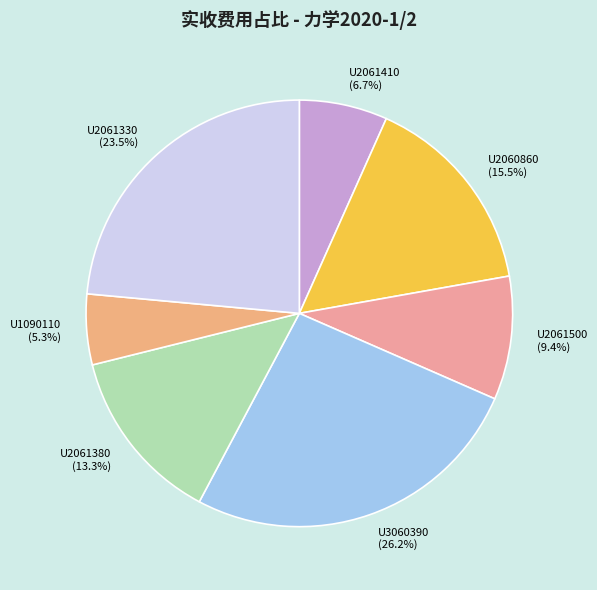

To the nearest percent, what portion does U2061410 represent?

7%